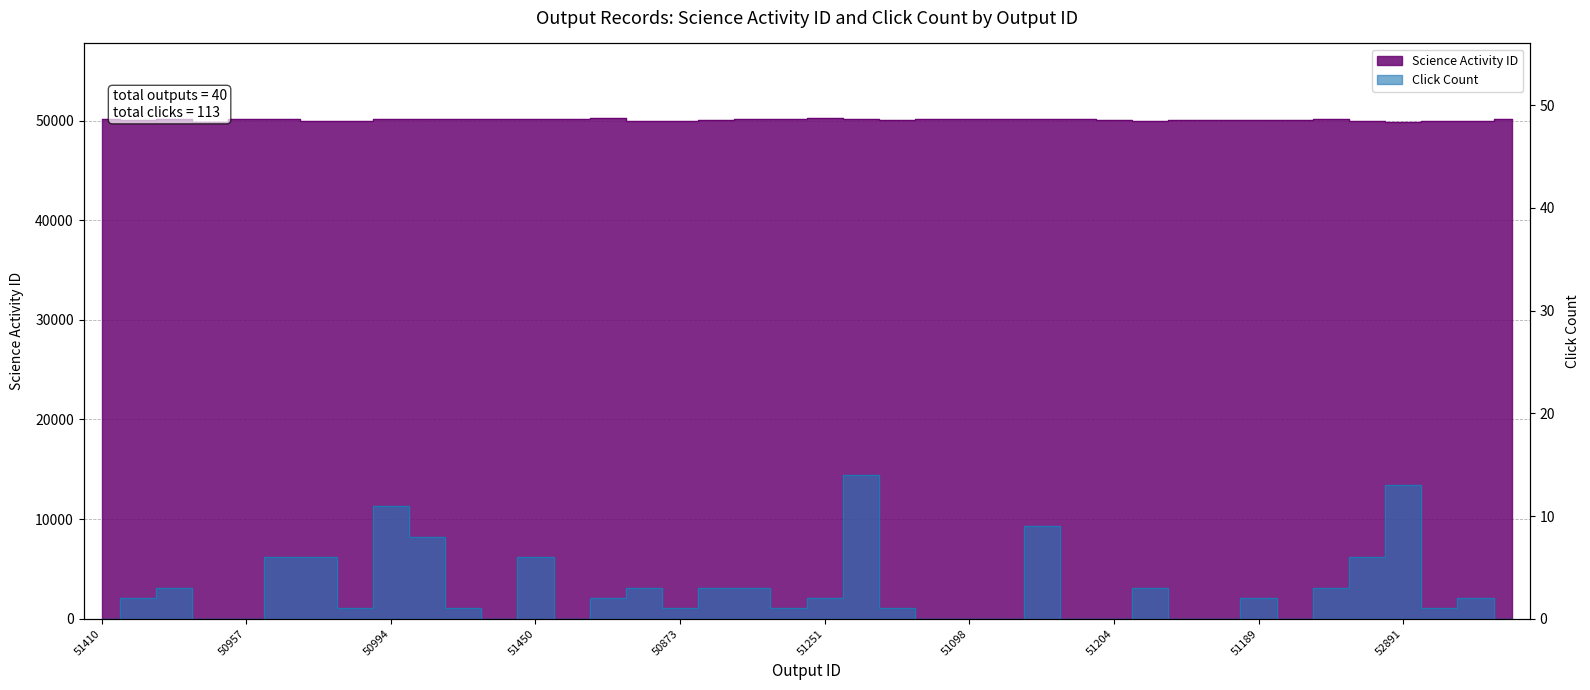

Reading left to right, extract all data points from this chart.

Science Activity ID: 51410=50146	51190=50076	50865=50176	52191=49805	50957=50166	50956=50166	51104=49944	51105=49949	50994=50172	50989=50172	51097=50115	51248=50118	51450=50118	50868=50176	50871=50205	50872=49944	50873=49949	50876=50076	50880=50107	50881=50108	51251=50205	50948=50163	51153=50077	50955=50166	51098=50166	51099=50166	51506=50115	51041=50199	51204=50078	51000=49944	51299=50078	51415=50078	51189=50078	51181=50076	50993=50172	51106=49944	52891=49810	51131=49949	51132=49944	51133=50202
Click Count: 51410=0	51190=2	50865=3	52191=0	50957=0	50956=6	51104=6	51105=1	50994=11	50989=8	51097=1	51248=0	51450=6	50868=0	50871=2	50872=3	50873=1	50876=3	50880=3	50881=1	51251=2	50948=14	51153=1	50955=0	51098=0	51099=0	51506=9	51041=0	51204=0	51000=3	51299=0	51415=0	51189=2	51181=0	50993=3	51106=6	52891=13	51131=1	51132=2	51133=0